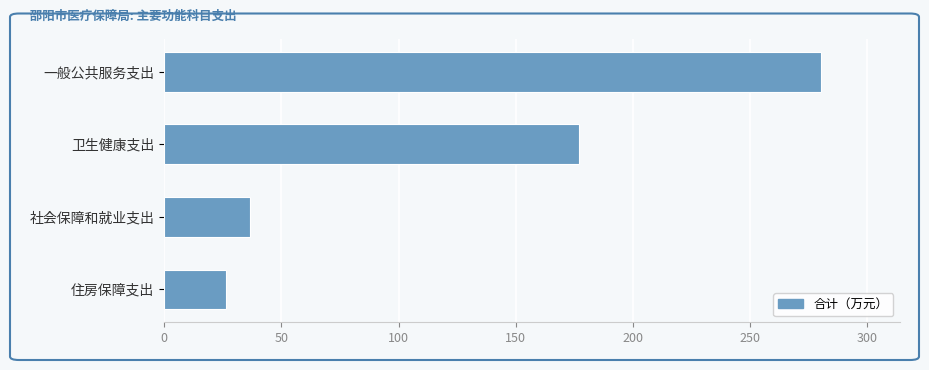

The chart shows a value of 177.1 at 卫生健康支出. True or false?

True